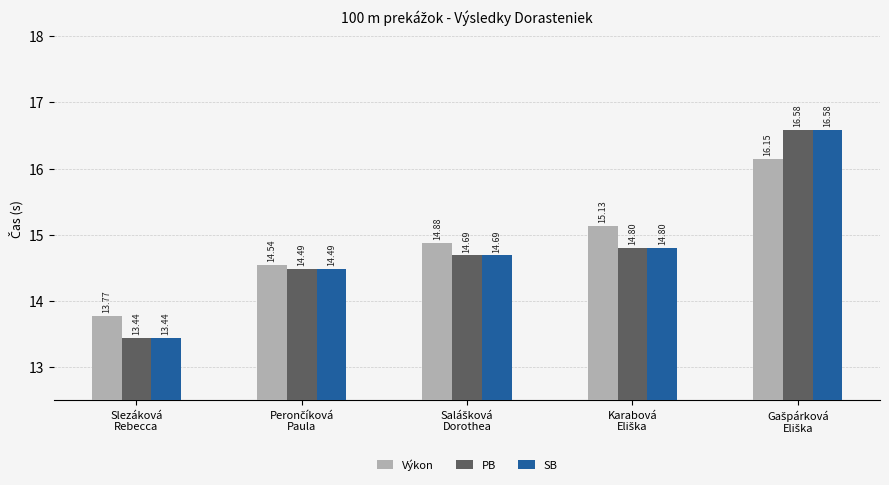

What is the difference between the maximum and minimum values in the SB series?

3.1